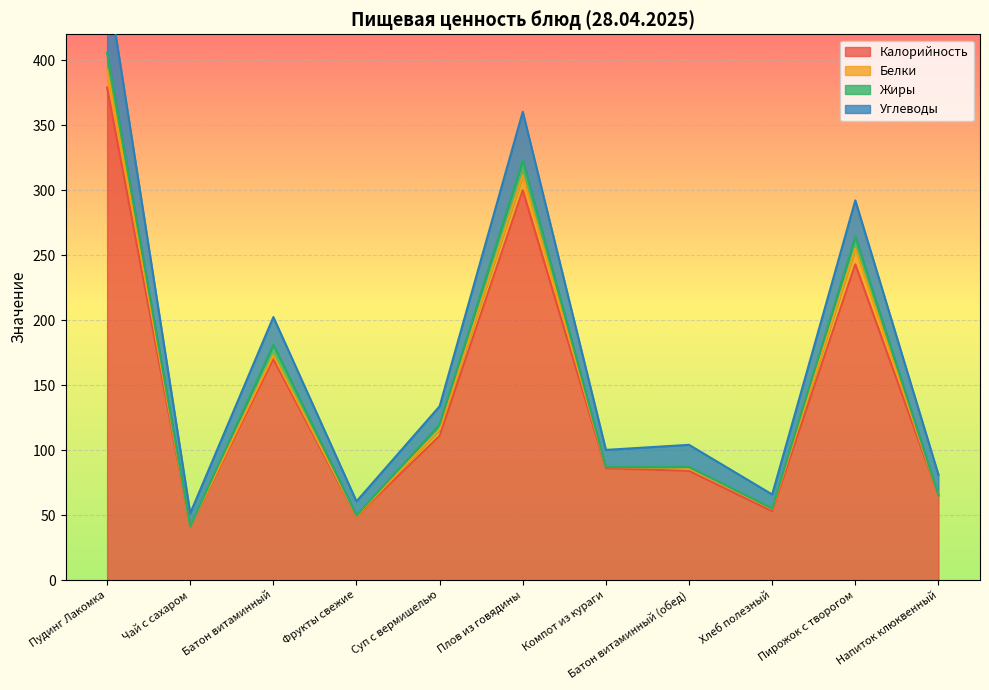

What is the value of the Белки point at the 9th from the left?

1.8